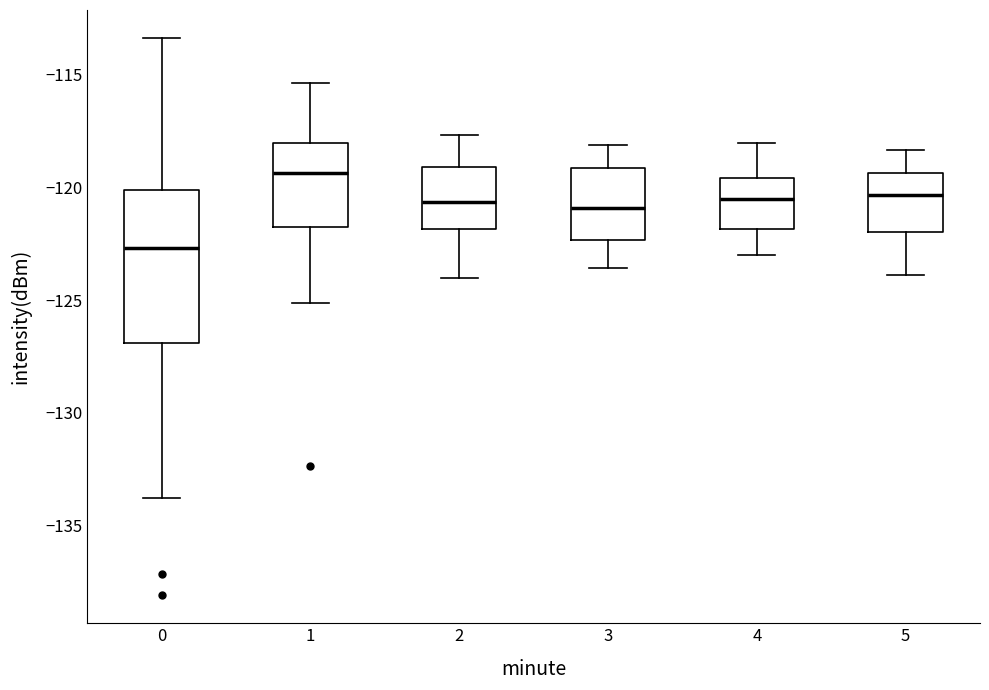

Where does the upper whisker of the box at x = 4 end on the y-axis? The values are not printed on the chart, so give them approximately, as read against the axis.

-118.0